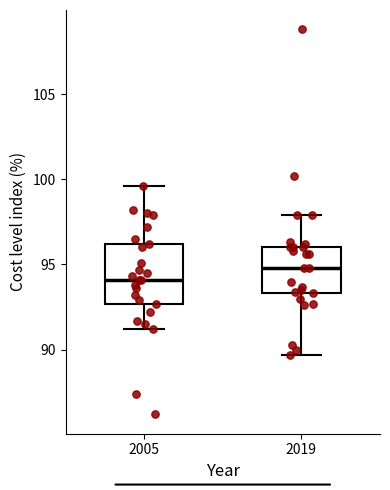

Reading left to right, transcribe this box plot: for each box, give where its median line is, the range the box spans, and where its two whiskers end, as read against the y-axis. The values are not printed on the chart, so give them approximately, as read against the axis.

2005: median 94.0, box 92.5 to 96.0, whiskers 91.0 to 99.5
2019: median 95.0, box 93.5 to 96.0, whiskers 89.5 to 98.0